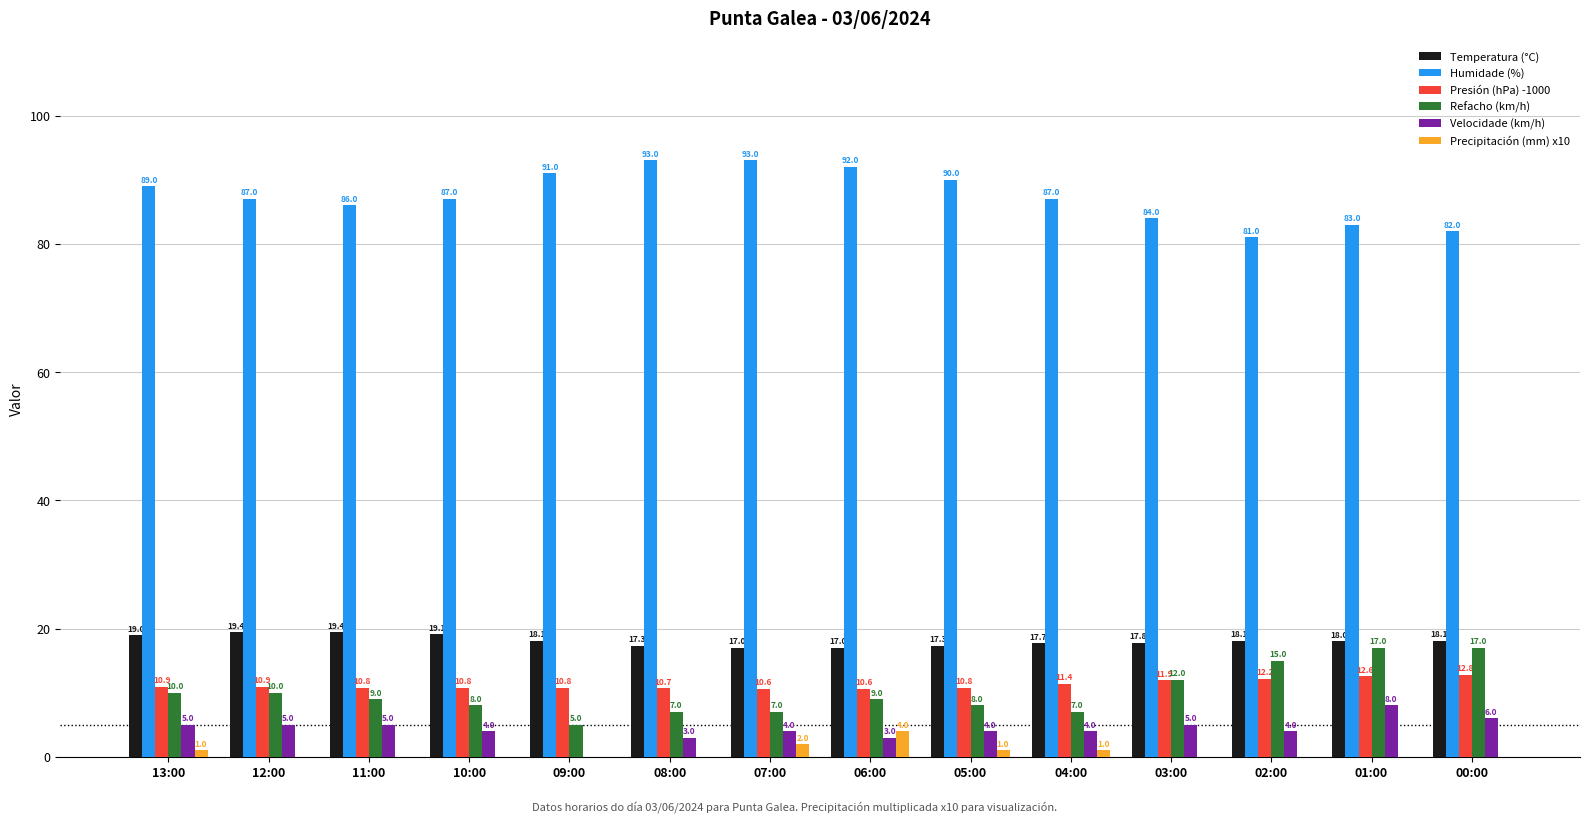

What is the maximum value for Velocidade (km/h)?

8.0